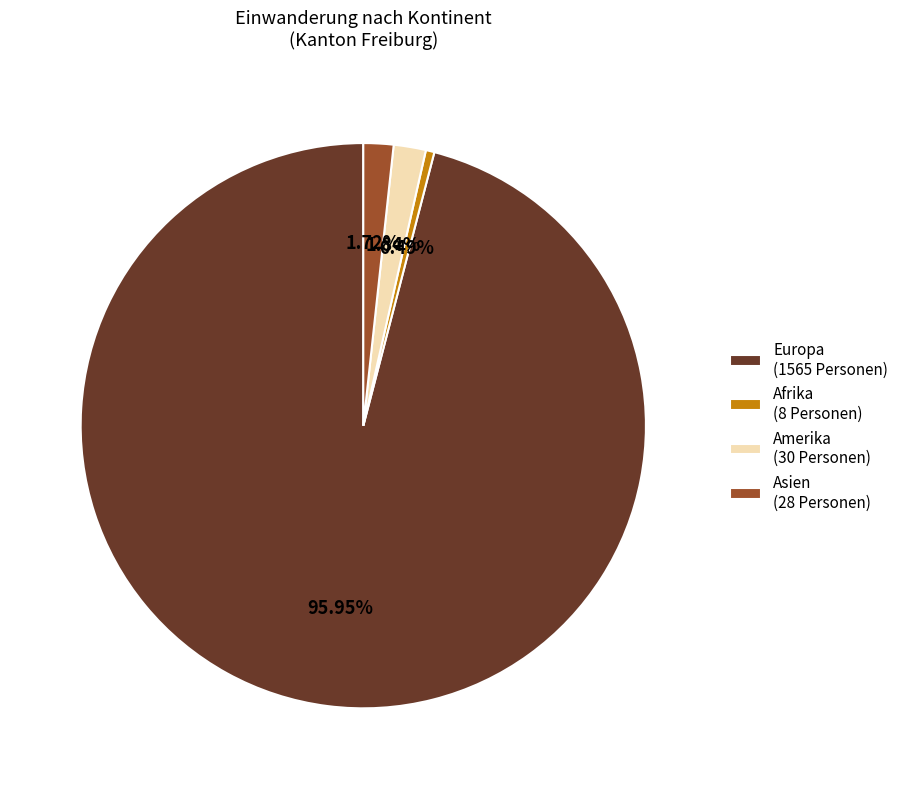

What is the ratio of the value at Afrika (8 Personen) to the value at Asien (28 Personen)?

0.3